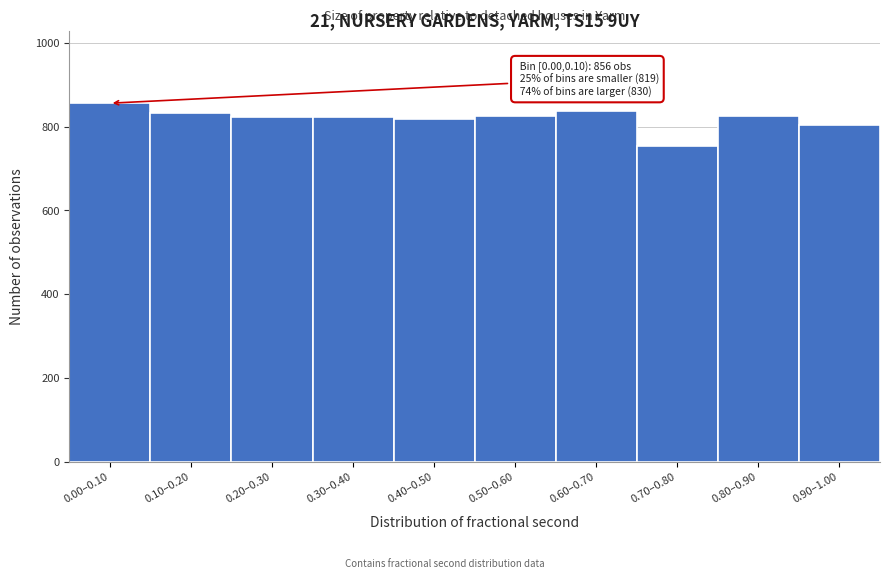

The value at 0.40–0.50 is 305. True or false?

False